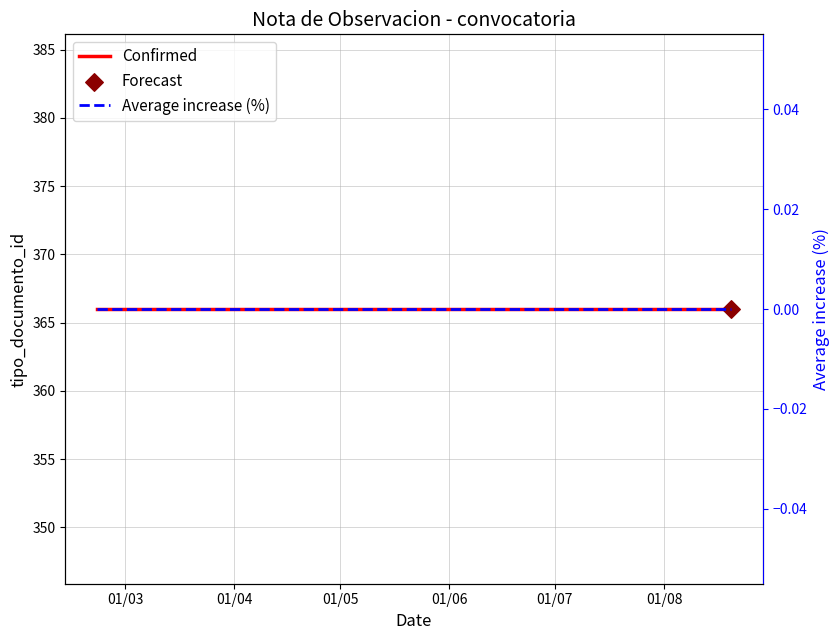

Which series reaches the minimum Y coordinate?

Average increase (%)